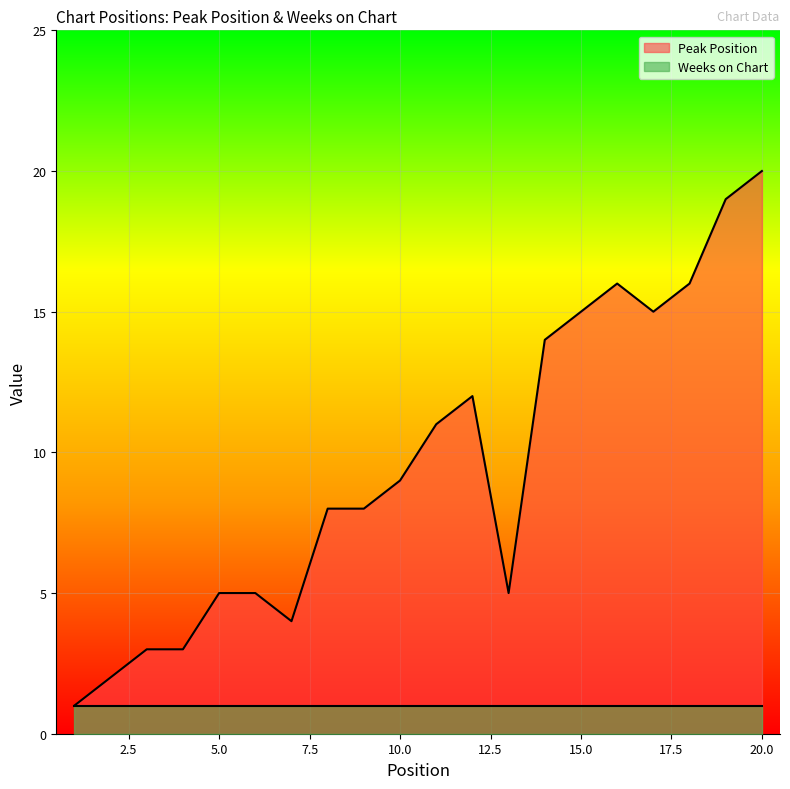

Which category has the highest value across all series?

20.0